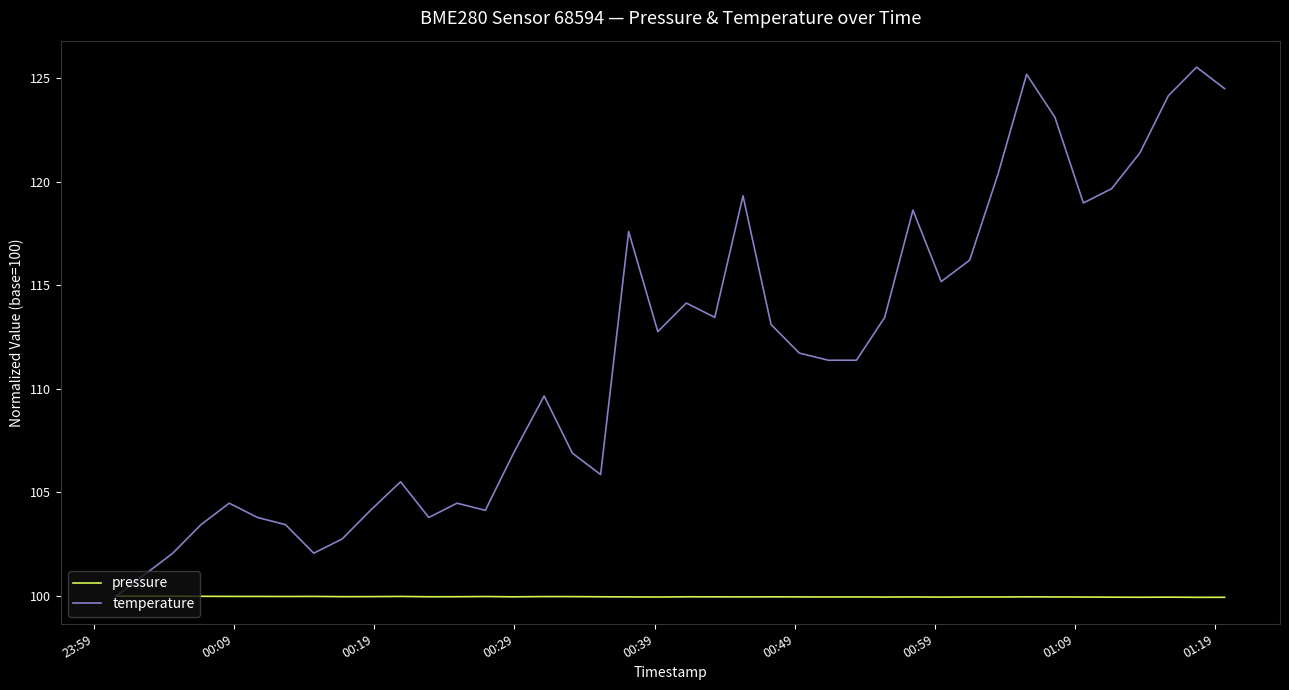

Rank the series by their average value, from highest to lowest.

temperature, pressure